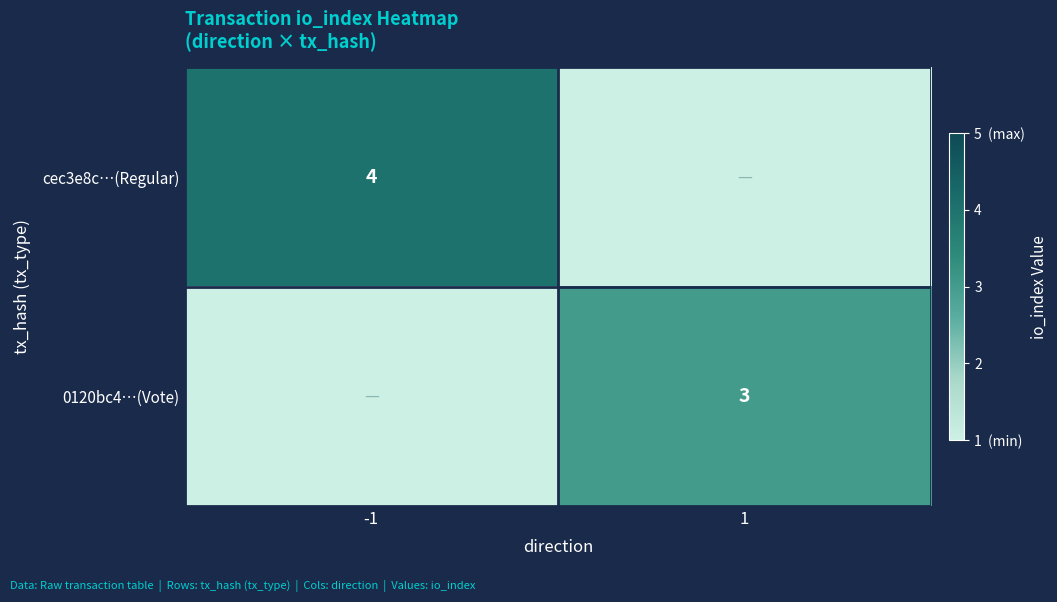

True or false: cec3e8c…(Regular) has a value of 6 at -1.

False